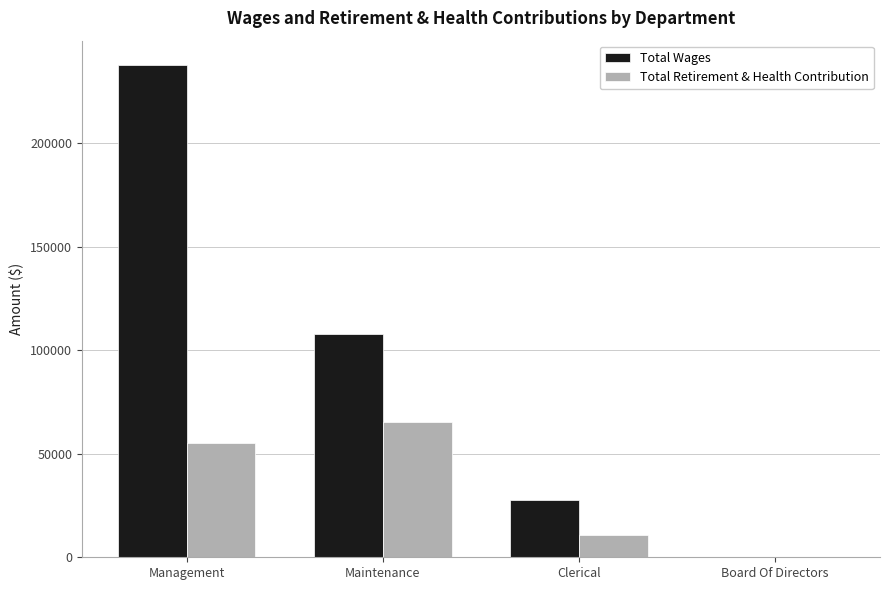

Reading left to right, transcribe all the data shown in this chart.

Total Wages: Management=237570	Maintenance=107696	Clerical=27417	Board Of Directors=0
Total Retirement & Health Contribution: Management=55277	Maintenance=65114	Clerical=10912	Board Of Directors=0